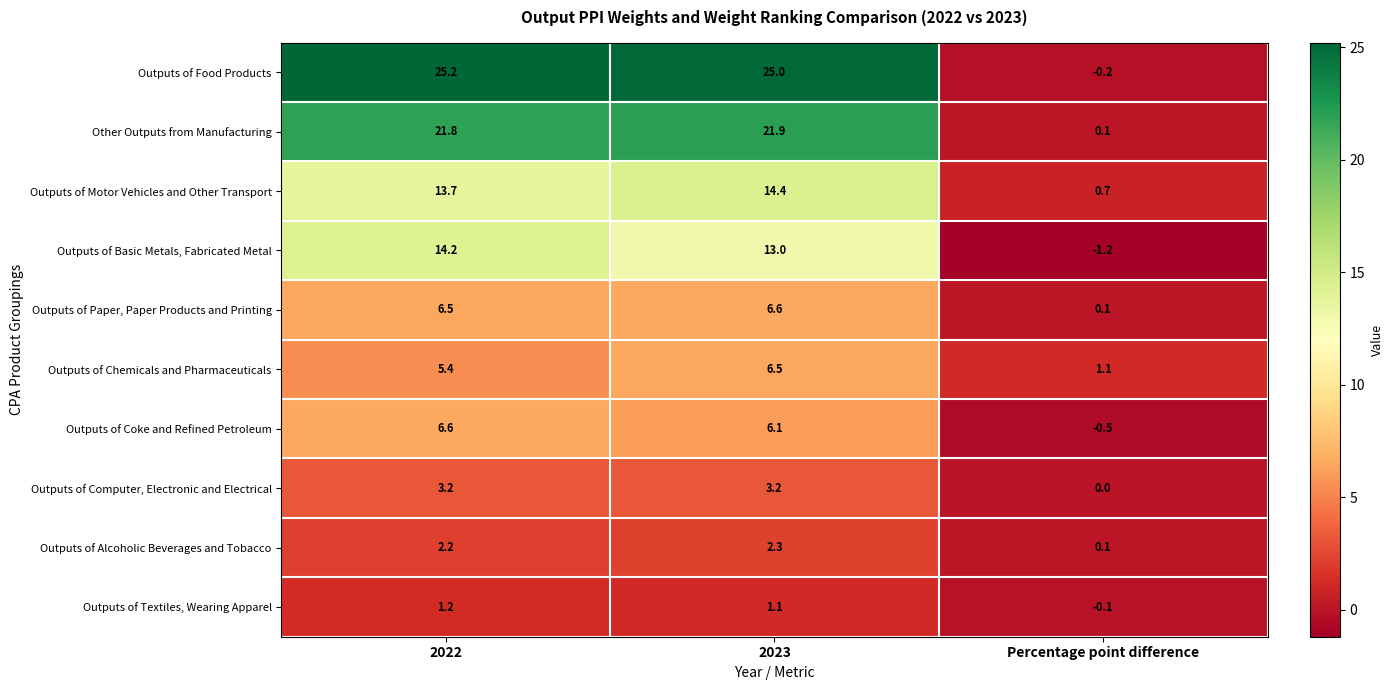

Reading left to right, extract all data points from this chart.

Outputs of Food Products: 25.2	25.0	-0.2
Other Outputs from Manufacturing: 21.8	21.9	0.1
Outputs of Motor Vehicles and Other Transport: 13.7	14.4	0.7
Outputs of Basic Metals, Fabricated Metal: 14.2	13.0	-1.2
Outputs of Paper, Paper Products and Printing: 6.5	6.6	0.1
Outputs of Chemicals and Pharmaceuticals: 5.4	6.5	1.1
Outputs of Coke and Refined Petroleum: 6.6	6.1	-0.5
Outputs of Computer, Electronic and Electrical: 3.2	3.2	0.0
Outputs of Alcoholic Beverages and Tobacco: 2.2	2.3	0.1
Outputs of Textiles, Wearing Apparel: 1.2	1.1	-0.1